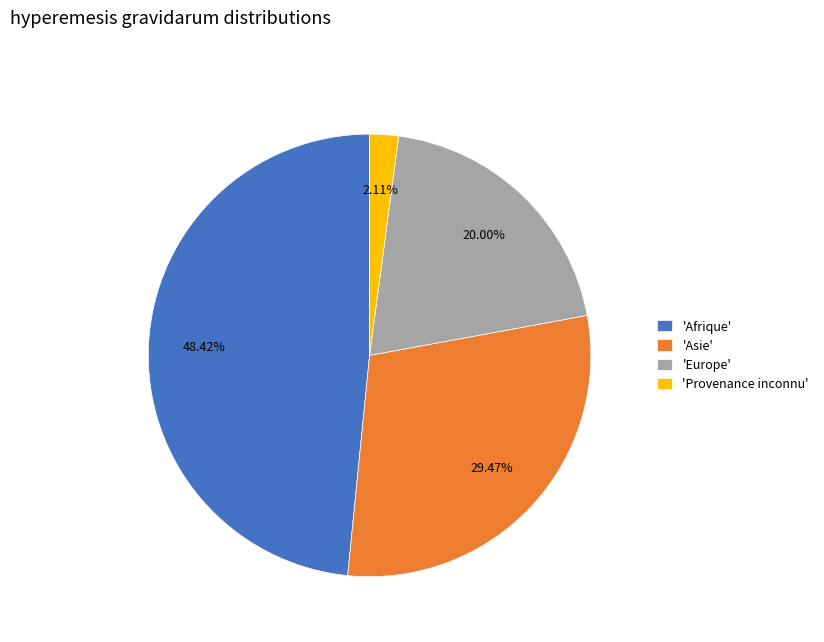

Rank the categories by value from highest to lowest.

'Afrique', 'Asie', 'Europe', 'Provenance inconnu'